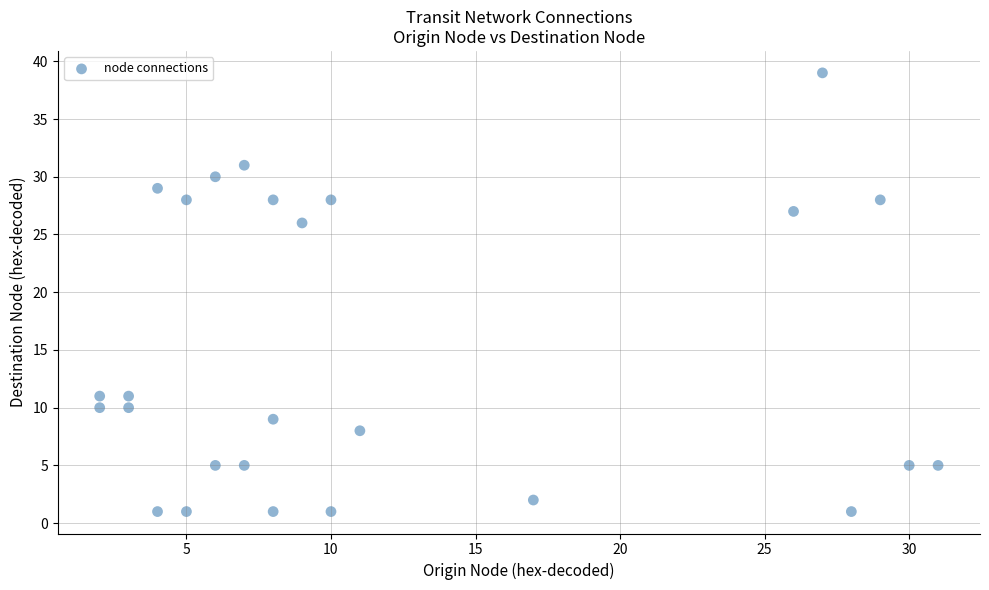

What Y value in the scatter plot is closest to 20?

26